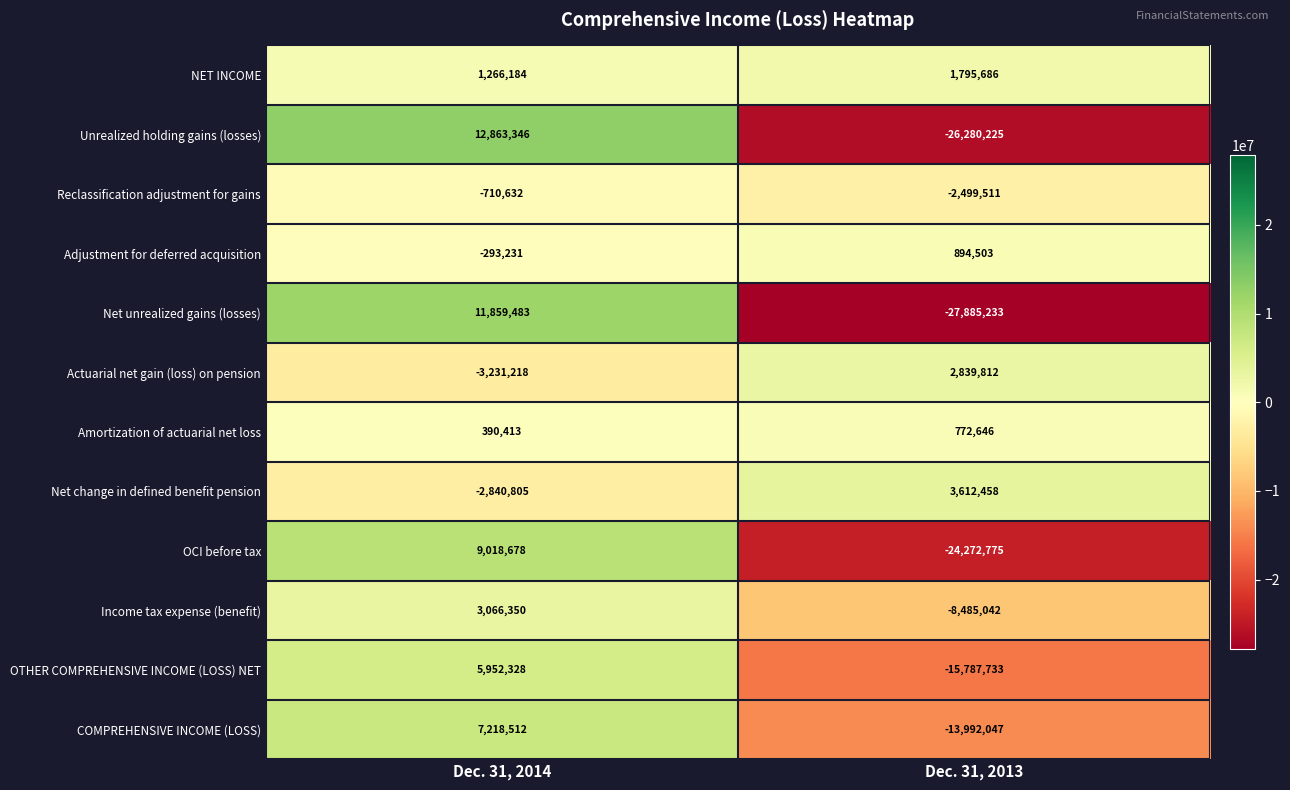

How many data points in OCI before tax are less than 9018678?

1